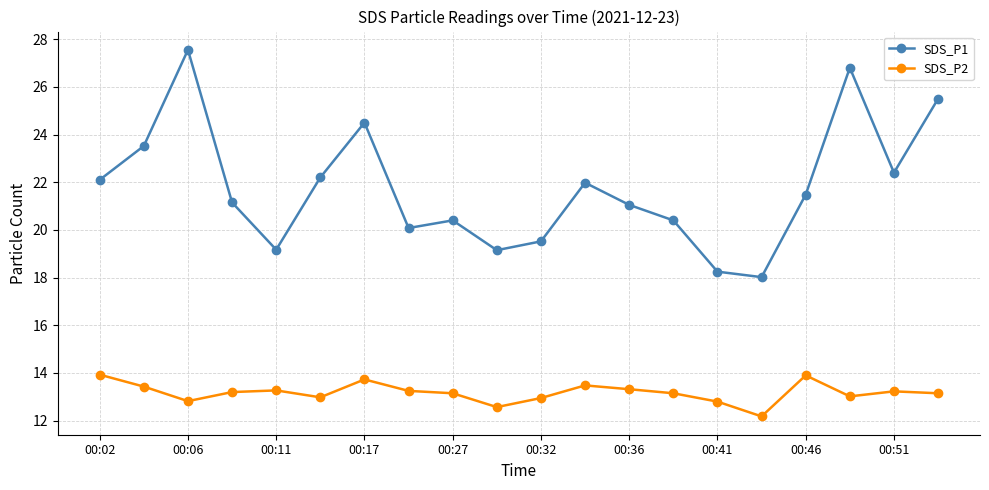

Which series has the largest total across all categories?

SDS_P1